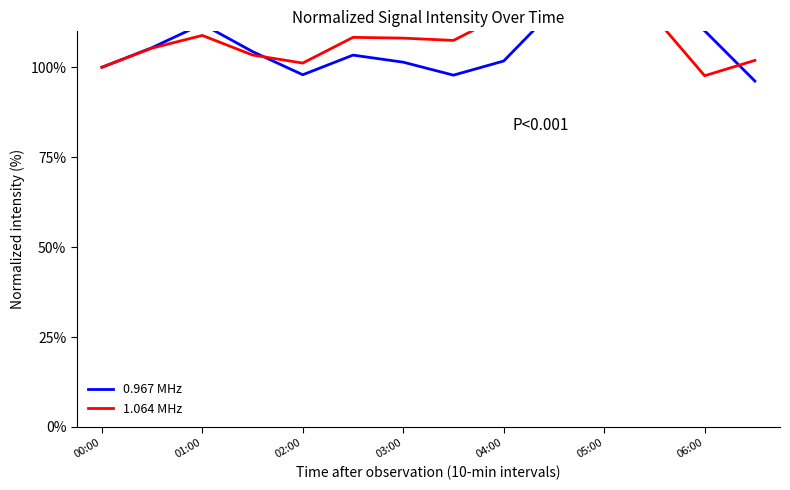

How many categories are shown in the chart?

14